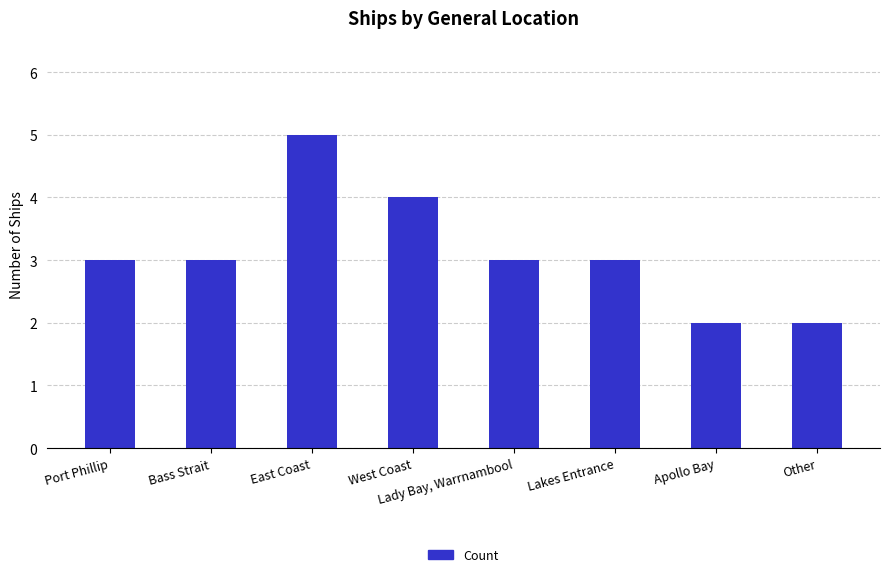

What is the sum of the values at Other and East Coast?

7